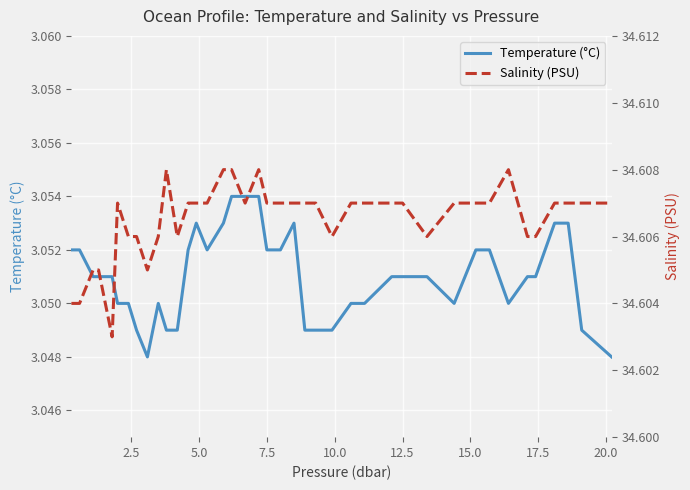

In Salinity (PSU), how many points are higher than both neighbors (excluding endpoints)?

4